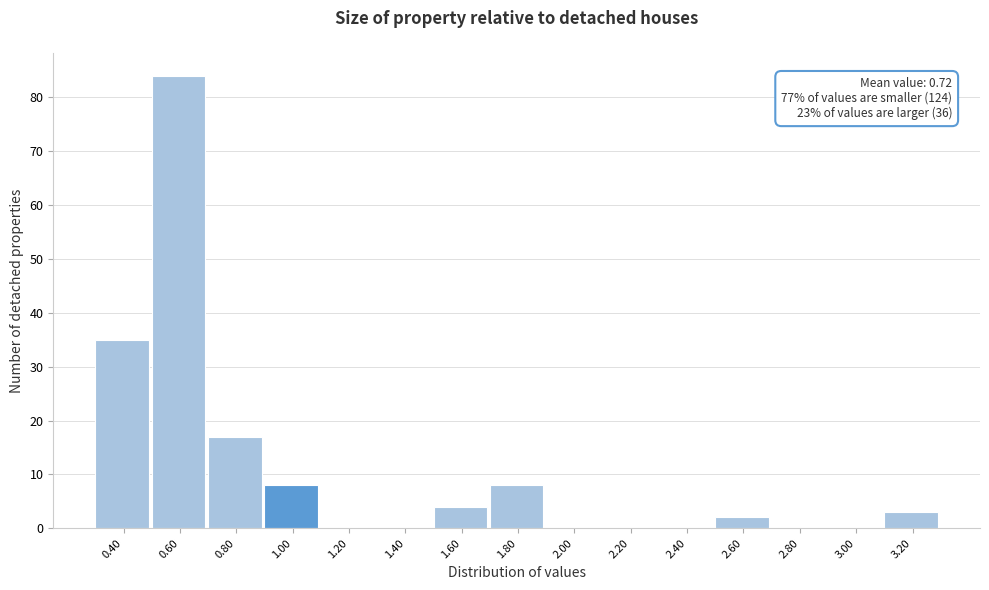

Over which range of the x-axis is the bar tallest?

0.5 to 0.7